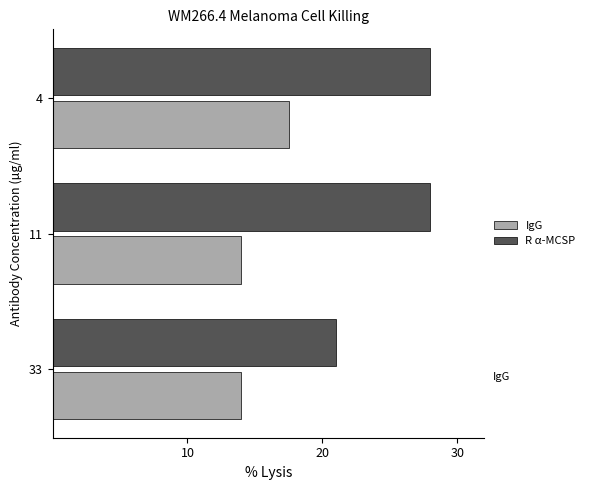

What is the difference between the maximum and minimum values in the R α-MCSP series?

7.0